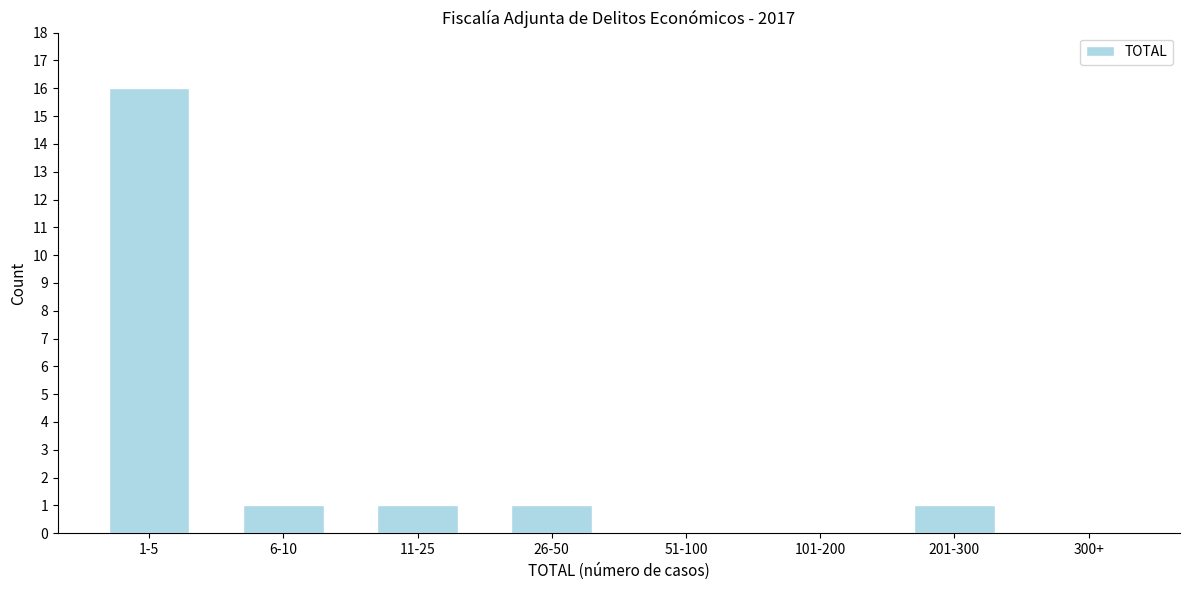

Reading right to left, extract all data points from this chart.

300+=0	201-300=1	101-200=0	51-100=0	26-50=1	11-25=1	6-10=1	1-5=16